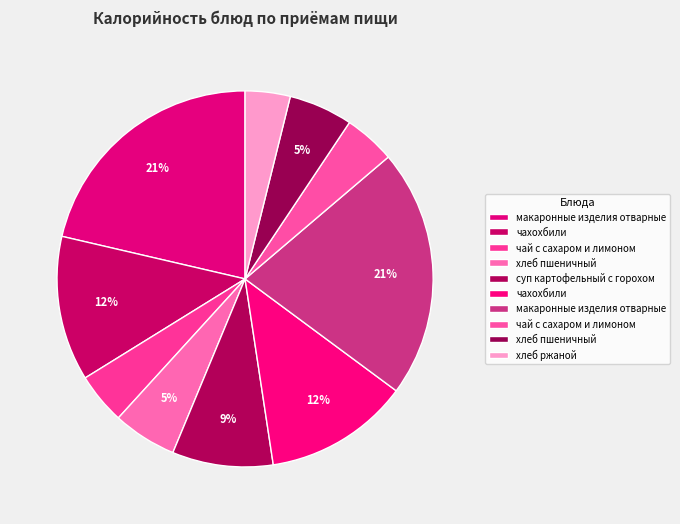

How many segments does this pie chart have?

10